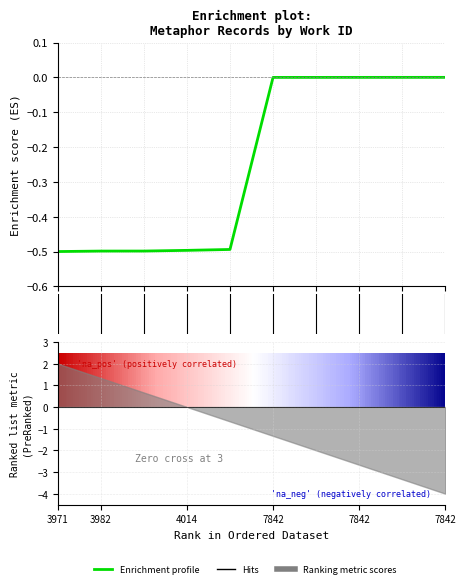

Which category has the lowest value across all series?

3971